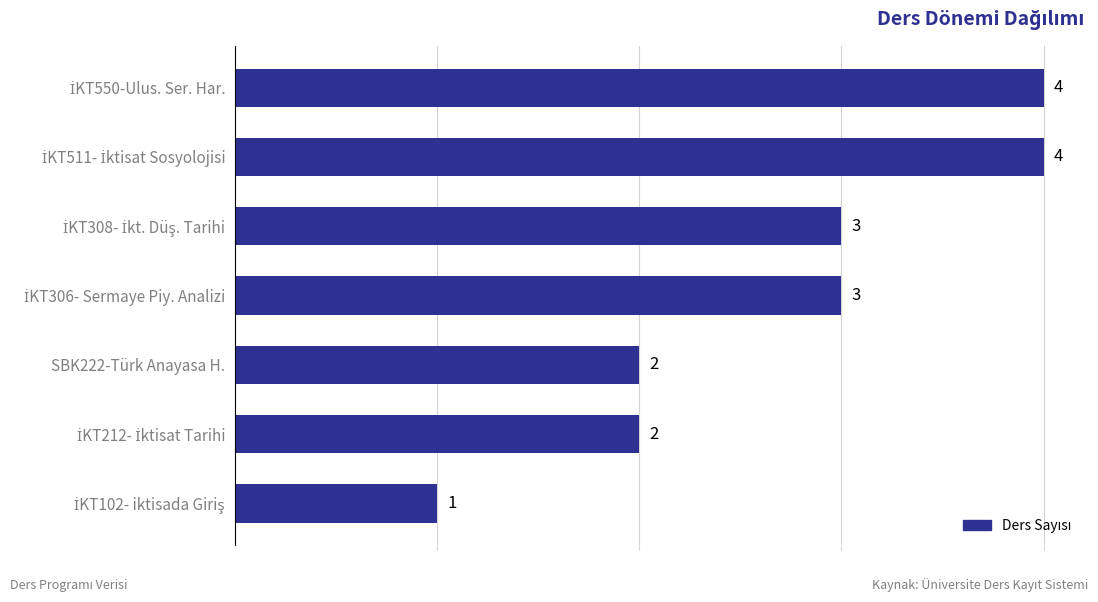

How many values are between 2 and 4?

6